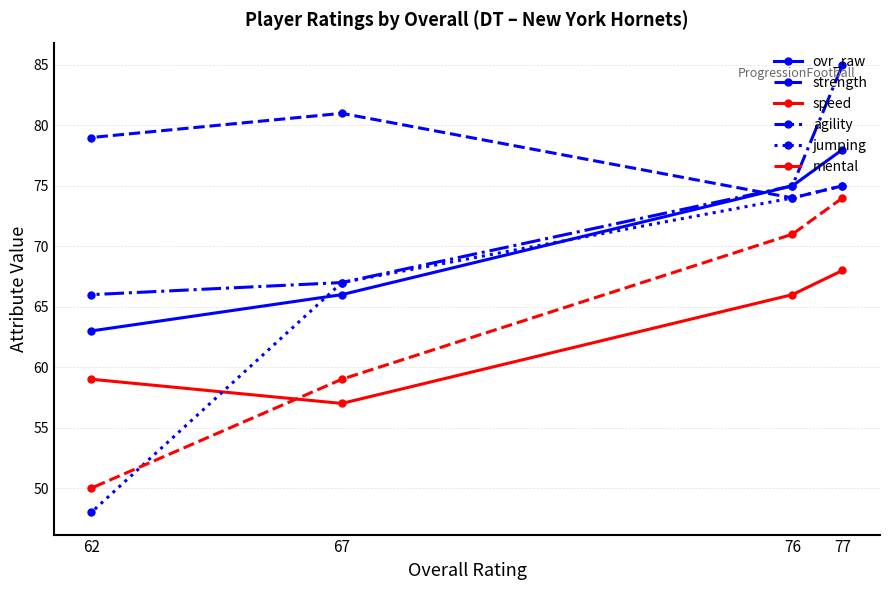

Reading left to right, extract all data points from this chart.

ovr_raw: 62=63	67=66	76=75	77=78
strength: 62=79	67=81	76=74	77=75
speed: 62=59	67=57	76=66	77=68
agility: 62=66	67=67	76=75	77=85
jumping: 62=48	67=67	76=74	77=75
mental: 62=50	67=59	76=71	77=74